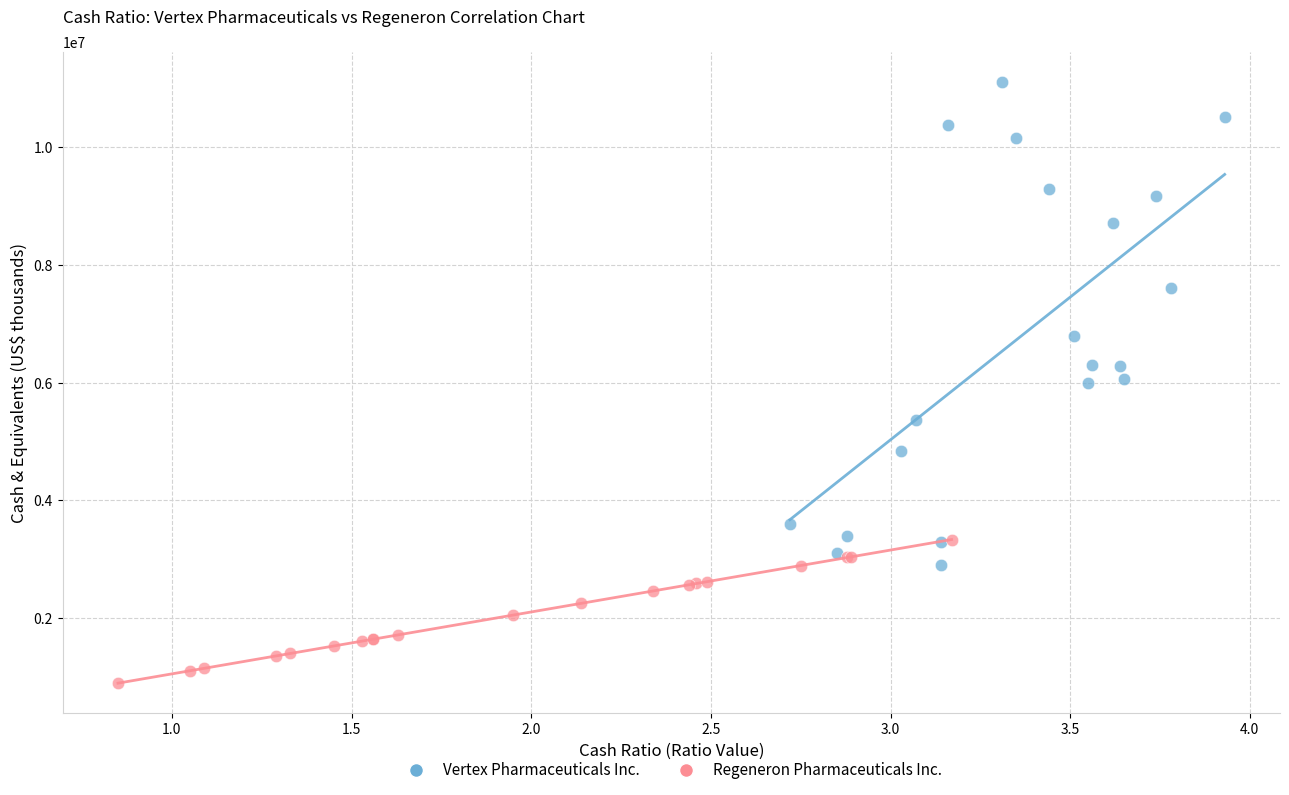

Which series contains the highest Y value?

Vertex Pharmaceuticals Inc.